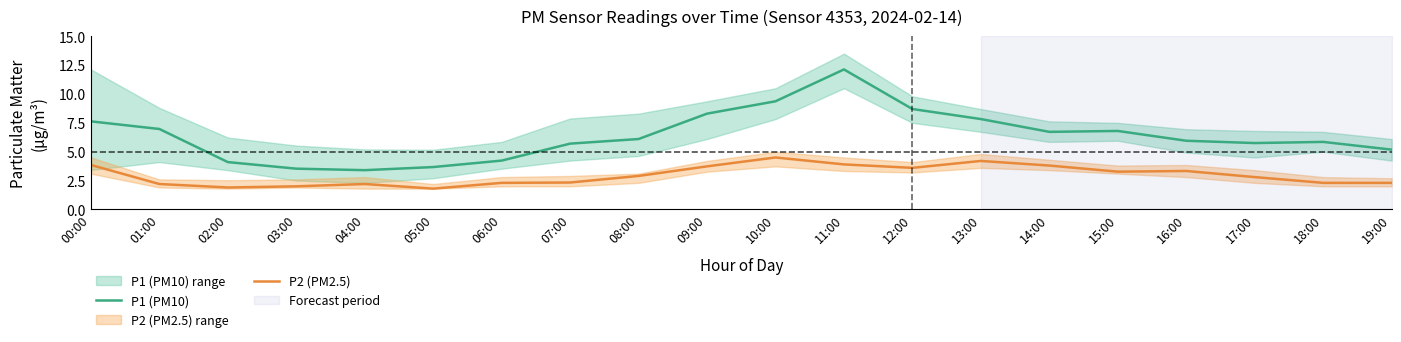

Reading left to right, transcribe all the data shown in this chart.

P1 (PM10): 7.6	7.0	4.1	3.5	3.4	3.7	4.2	5.7	6.1	8.3	9.4	12.1	8.7	7.8	6.7	6.8	6.0	5.8	5.8	5.2
P2 (PM2.5): 3.9	2.2	1.9	2.0	2.2	1.8	2.3	2.3	2.9	3.7	4.5	3.9	3.6	4.2	3.8	3.3	3.3	2.8	2.3	2.3